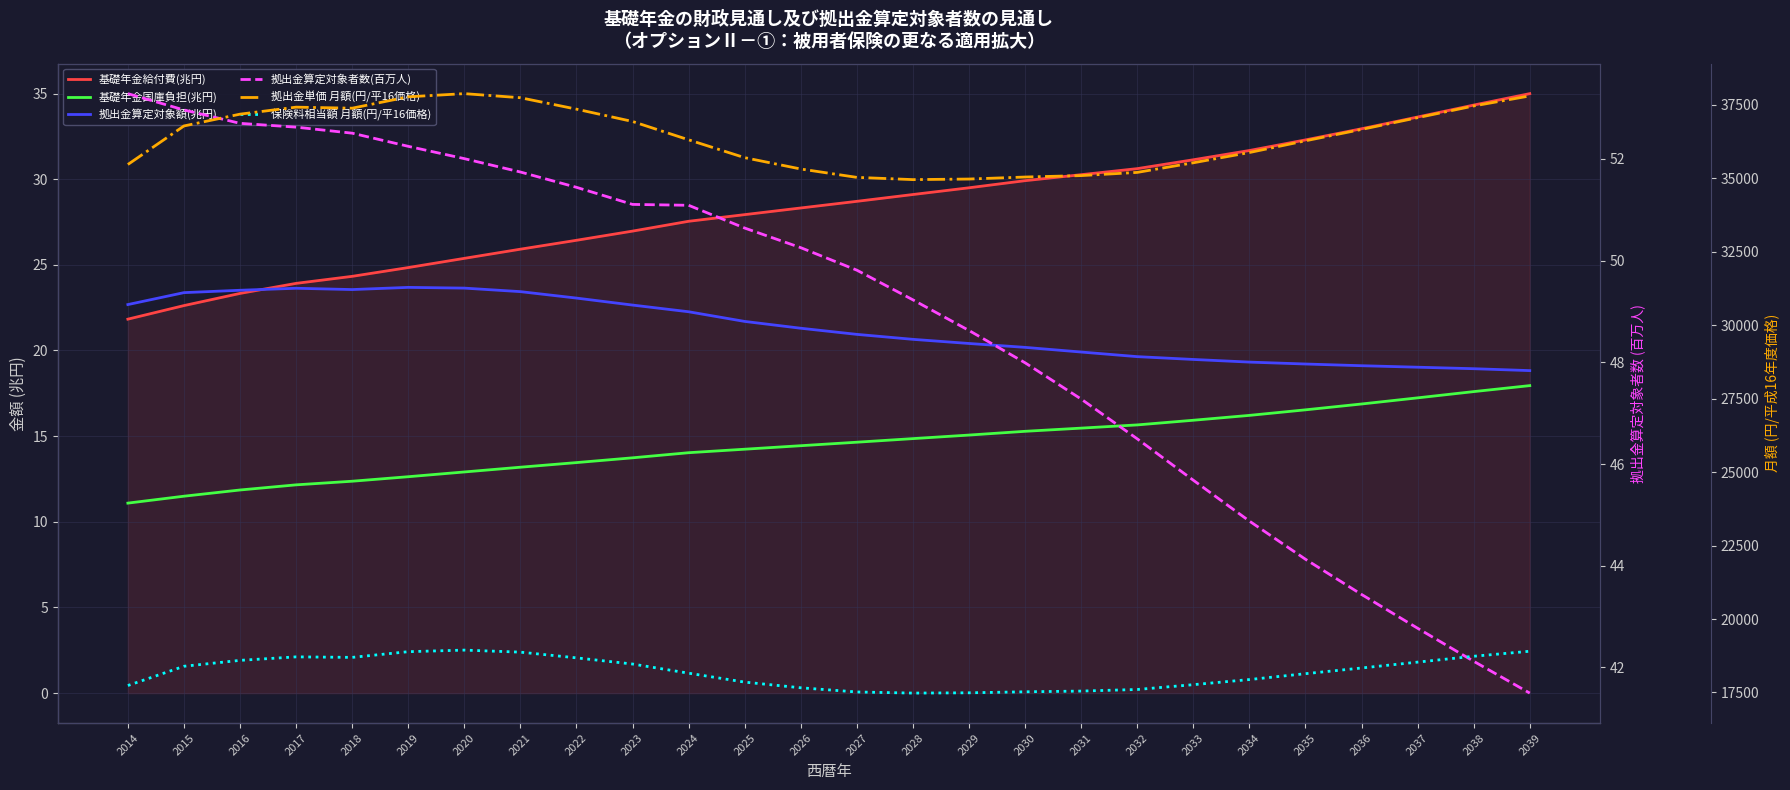

At 2018, list the series in order from smallest to largest.

基礎年金国庫負担(兆円), 拠出金算定対象額(兆円), 基礎年金給付費(兆円), 拠出金算定対象者数(百万人), 保険料相当額 月額(円/平16価格), 拠出金単価 月額(円/平16価格)